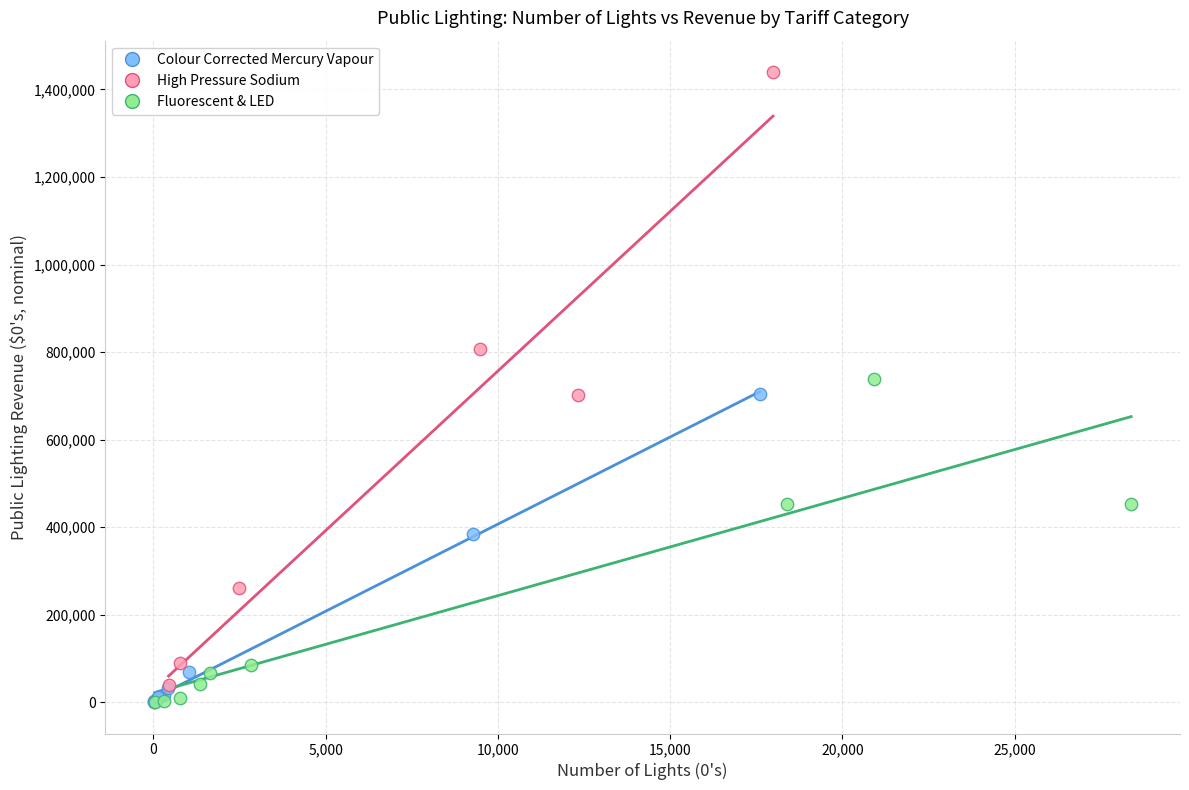

Which series contains the highest Y value?

High Pressure Sodium